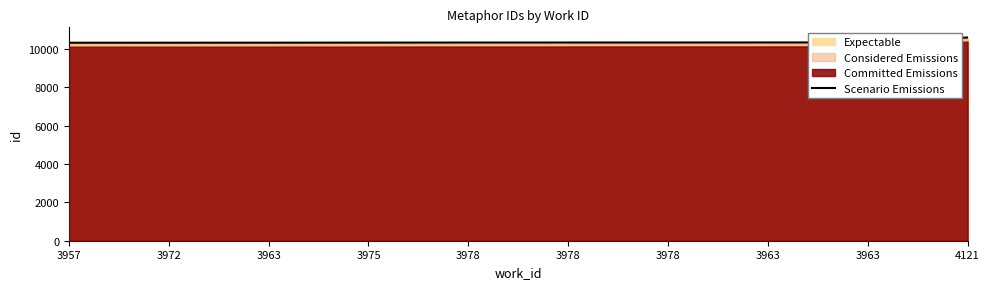

True or false: the data has more than 2 interior local peaks.

False